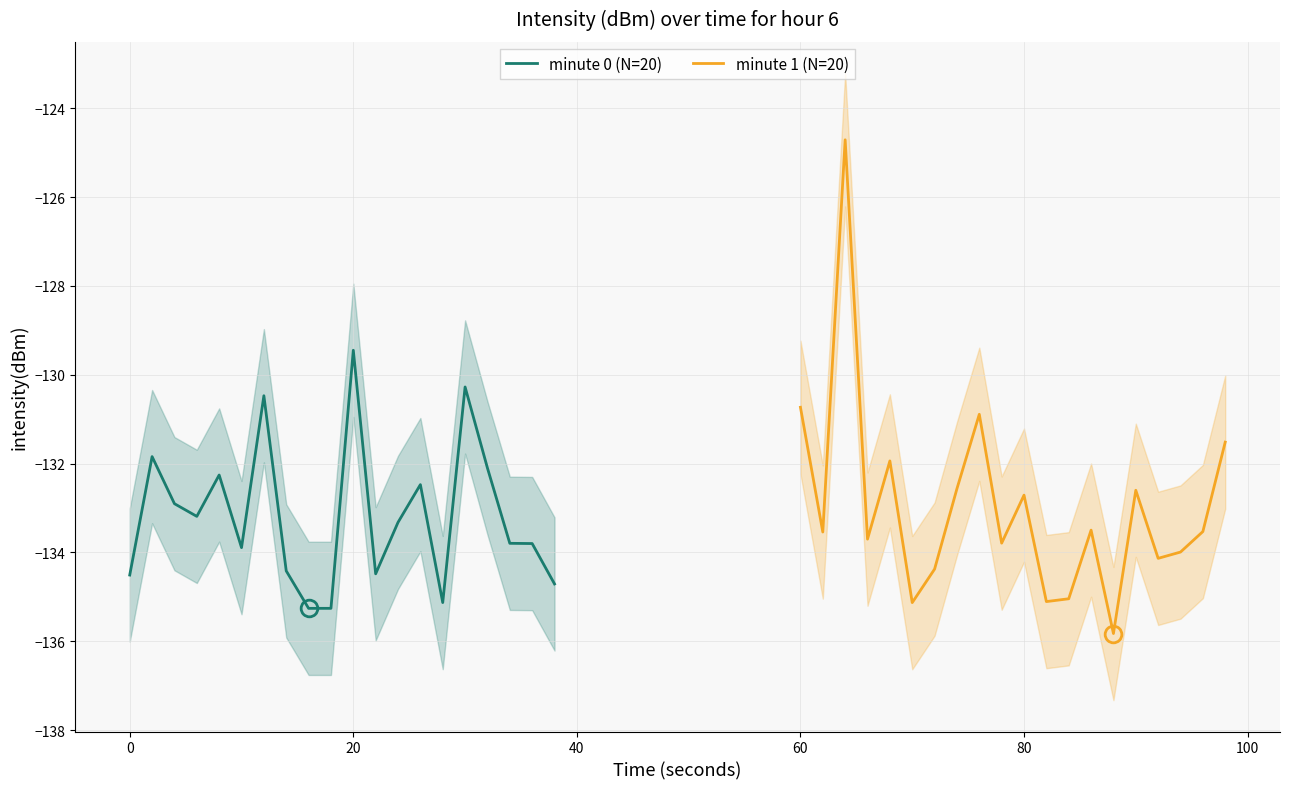

The value of minute 0 (N=20) at 0 is -49.2. True or false?

False